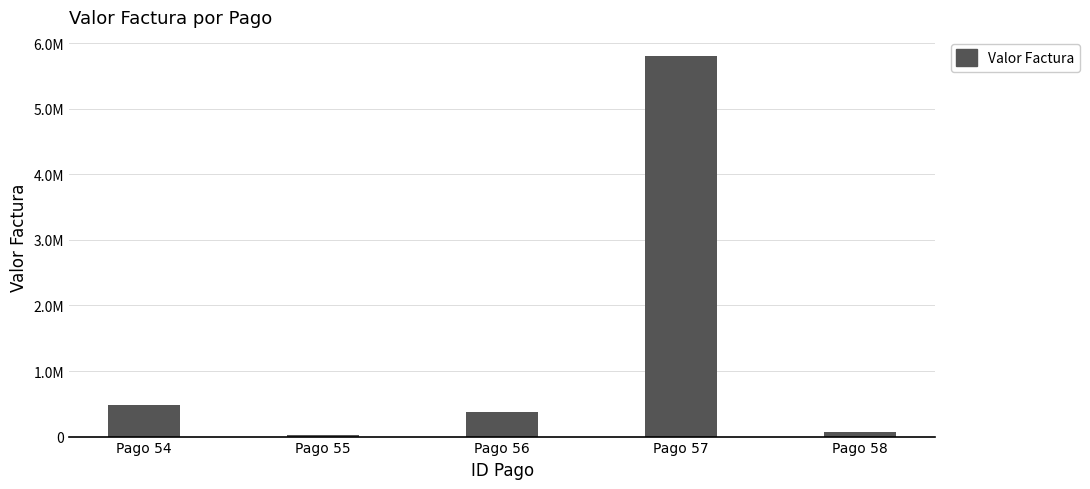

The chart shows a value of 72500.0 at Pago 58. True or false?

True